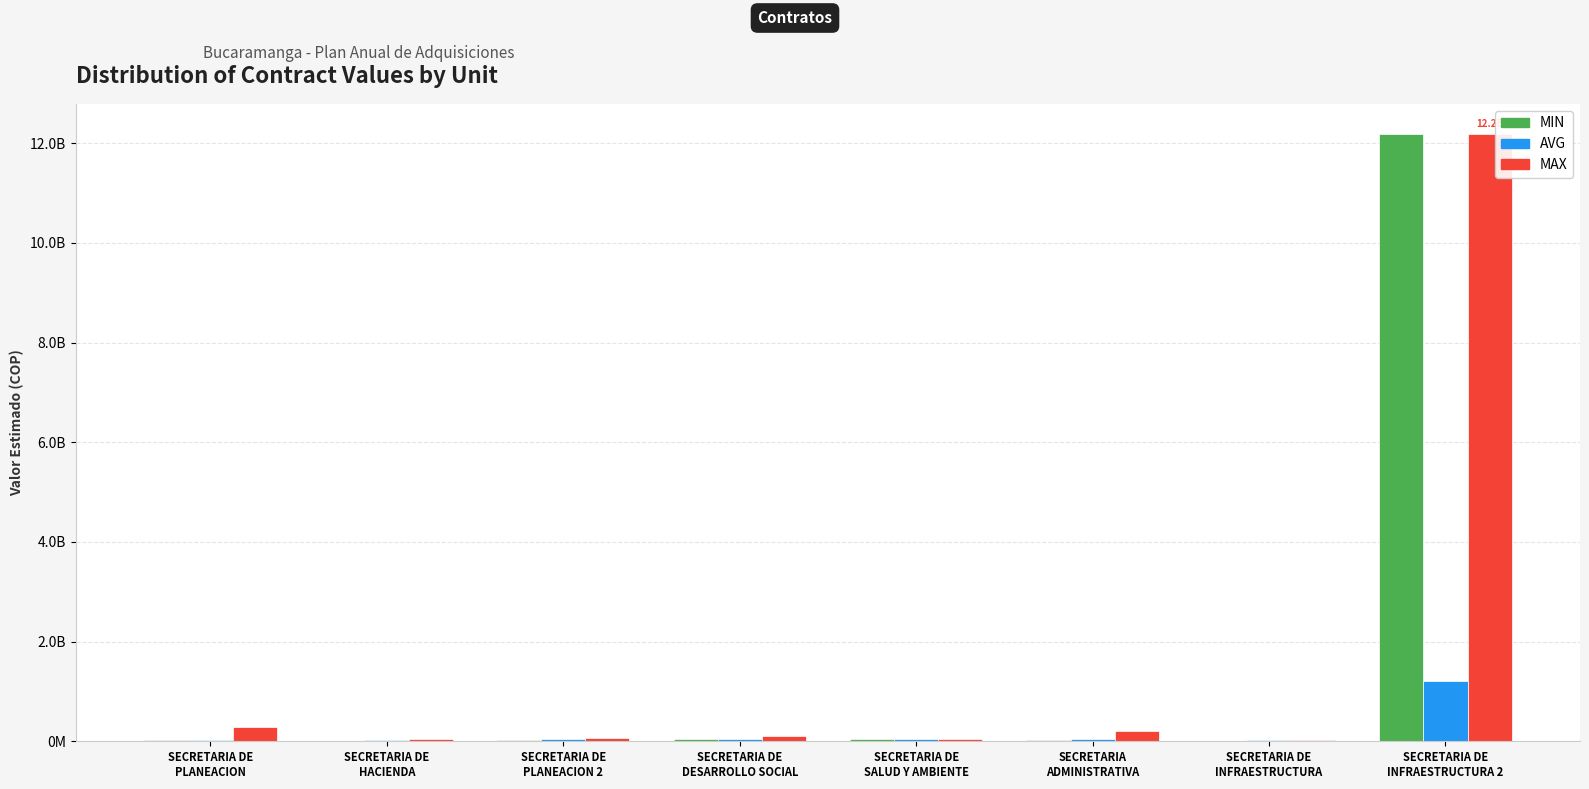

What are all the series names shown in the legend?

MIN, AVG, MAX